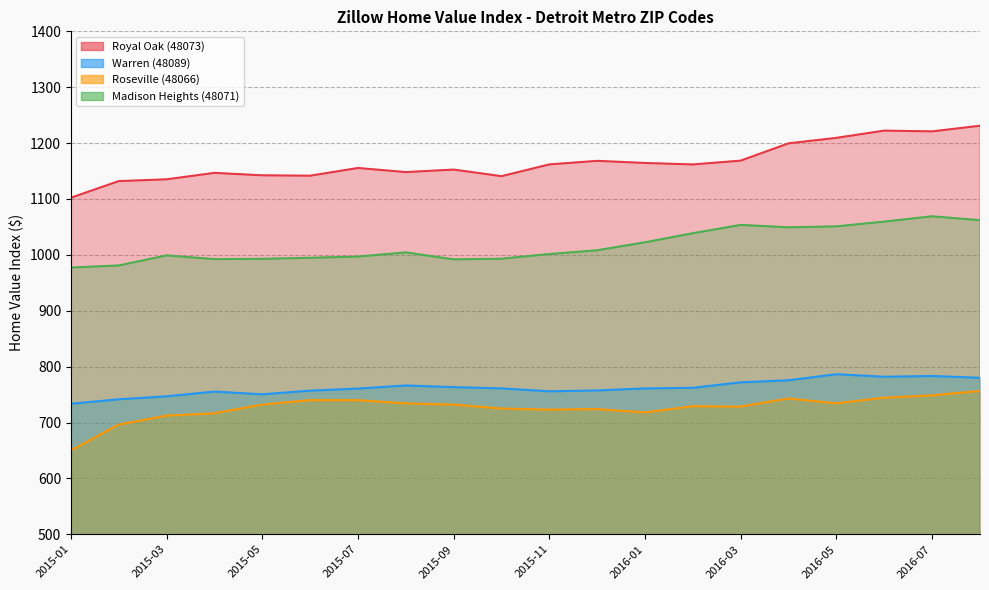

Does the chart have visible grid lines?

Yes